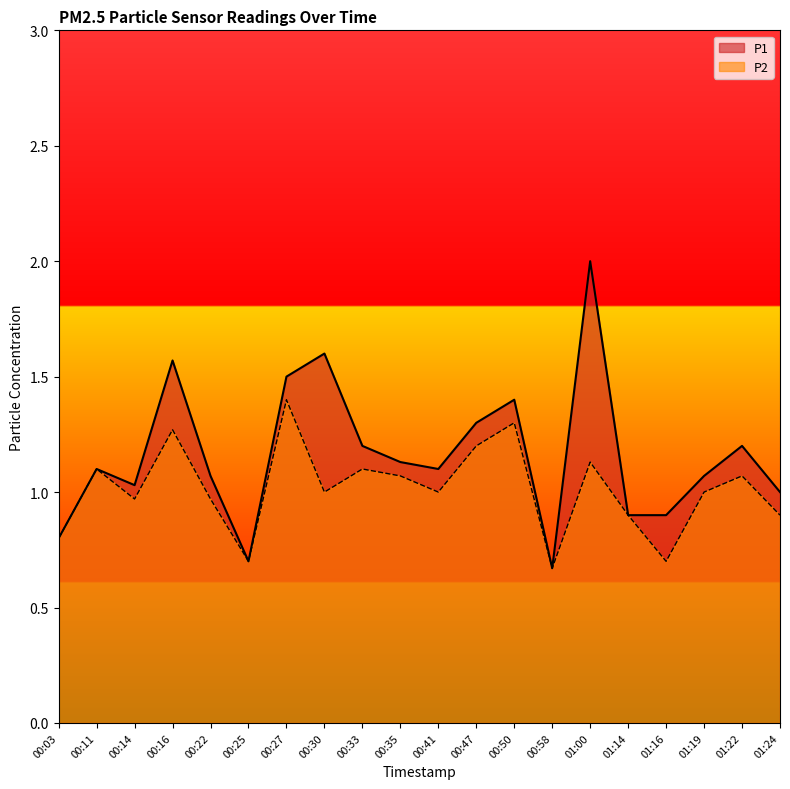

Is the value of P2 at 00:22 greater than the value of P1 at 00:03?

Yes